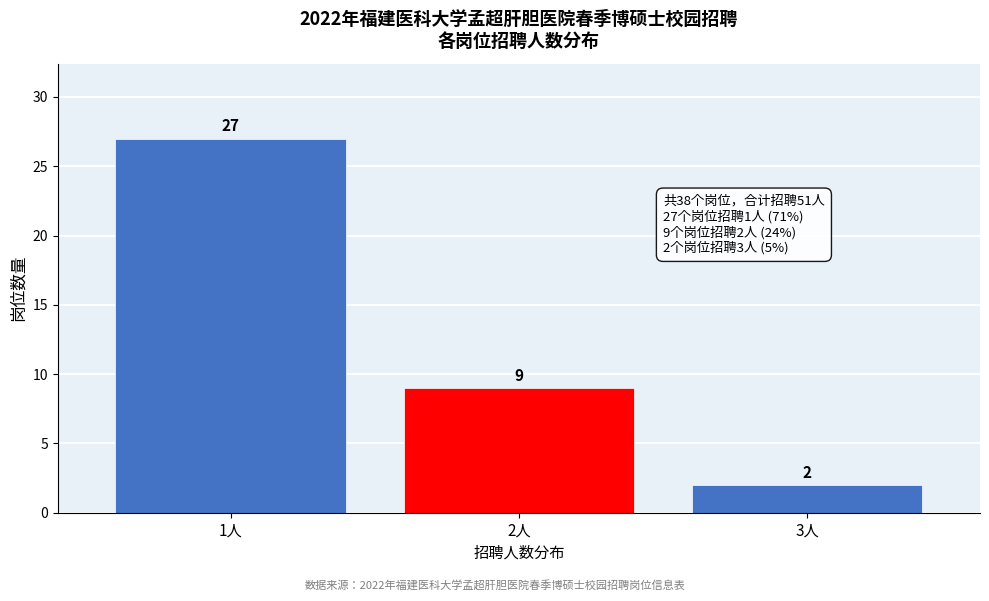

Reading right to left, list all the values displayed in this chart.

3人=2	2人=9	1人=27